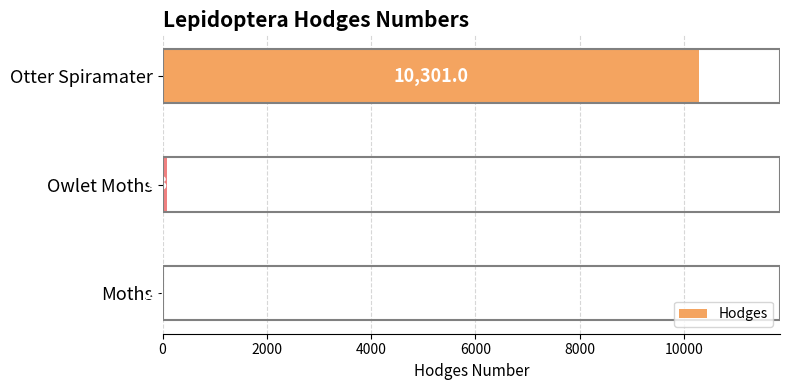

True or false: the data shows 10301.0 at Otter Spiramater.

True